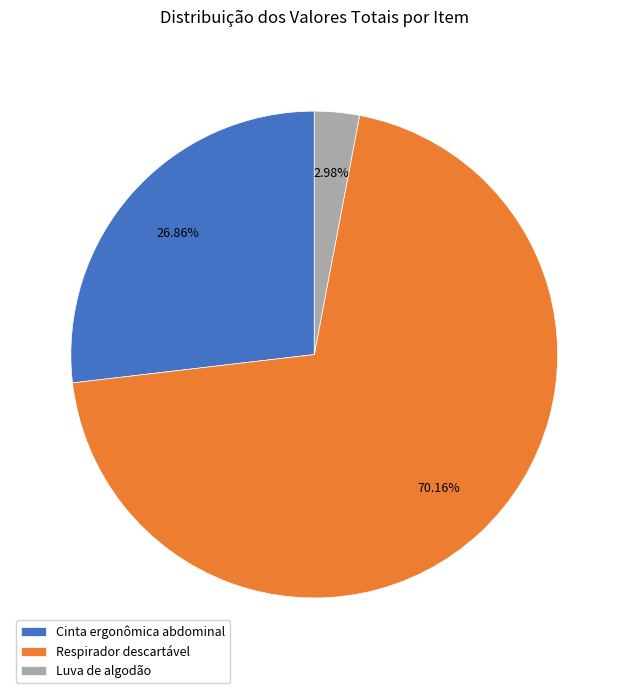

To the nearest percent, what portion does Cinta ergonômica abdominal represent?

27%